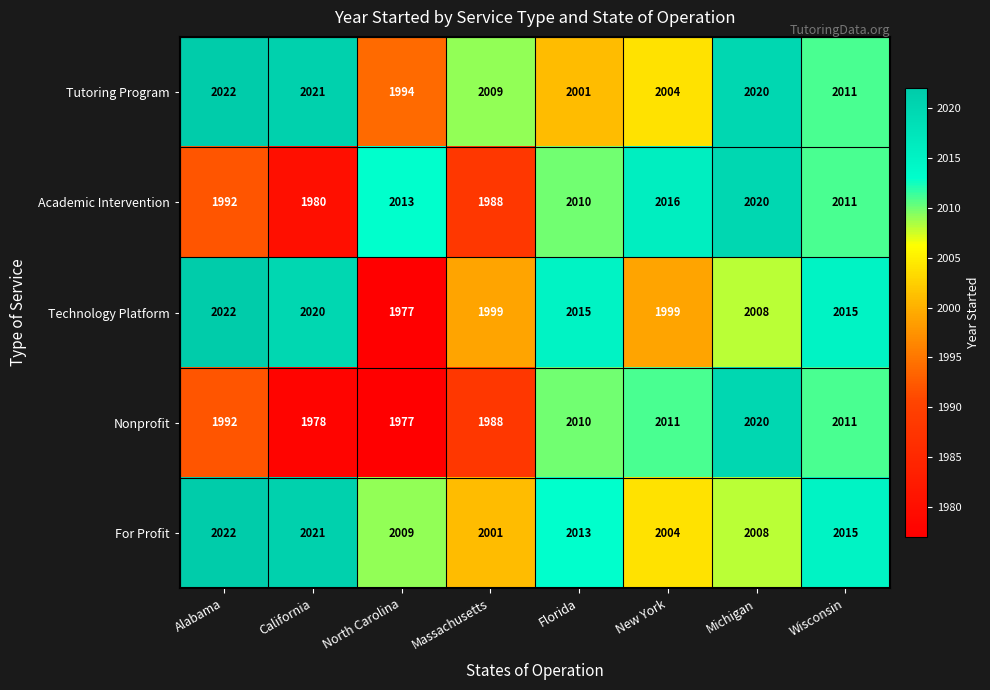

The Academic Intervention series shows 2016 at New York. True or false?

True